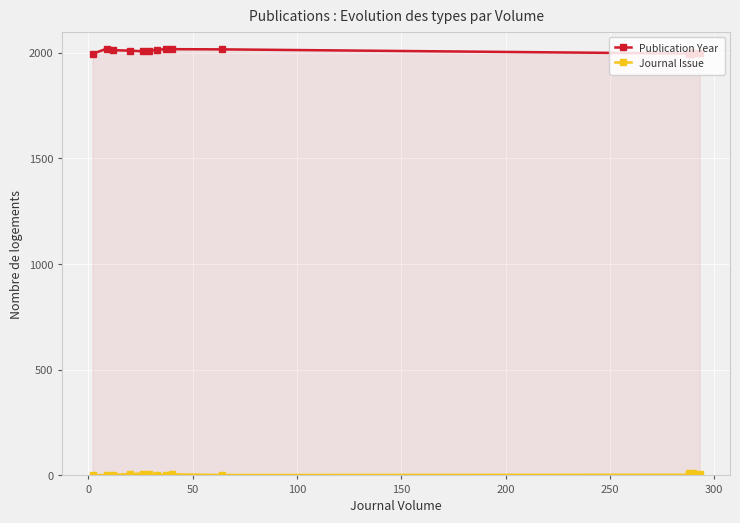

True or false: Journal Issue has more than 0 points higher than both neighbors.

True